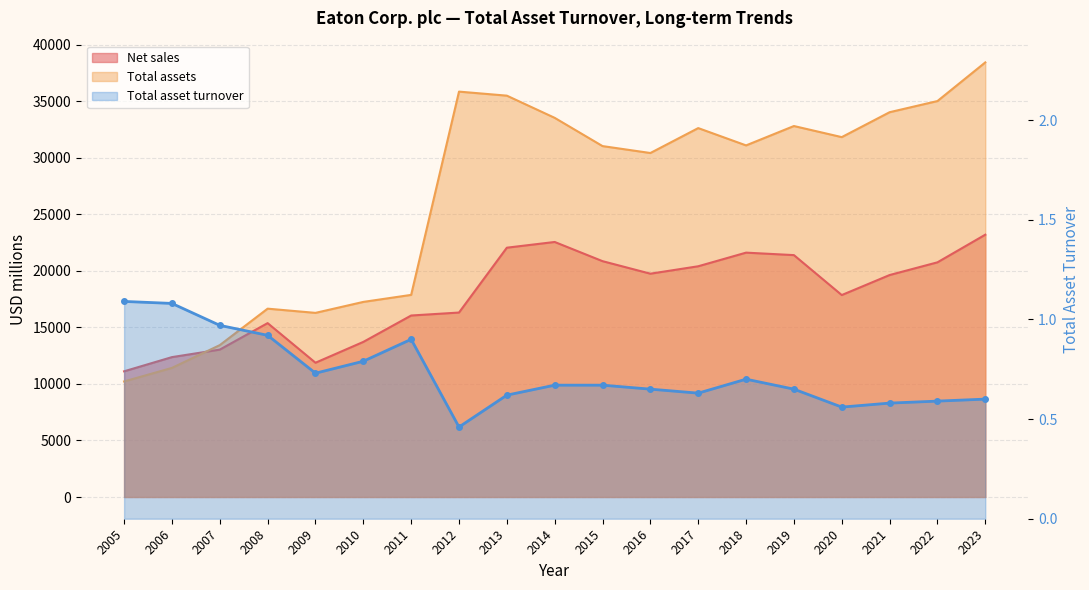

List the labels in order of Net sales value, largest first.

2023, 2014, 2013, 2018, 2019, 2015, 2022, 2017, 2016, 2021, 2020, 2012, 2011, 2008, 2010, 2007, 2006, 2009, 2005